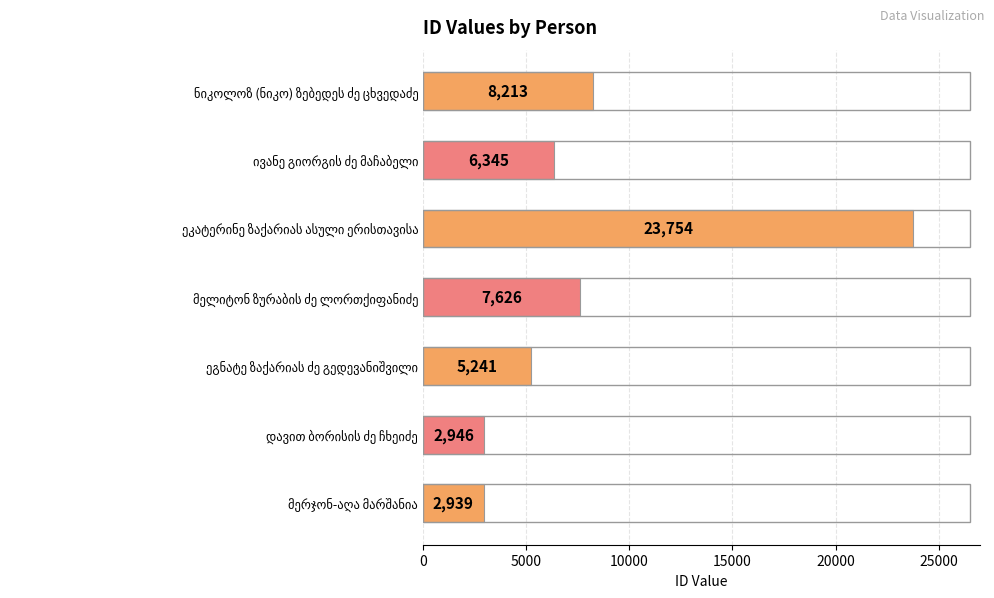

What is the greatest value displayed?

23754